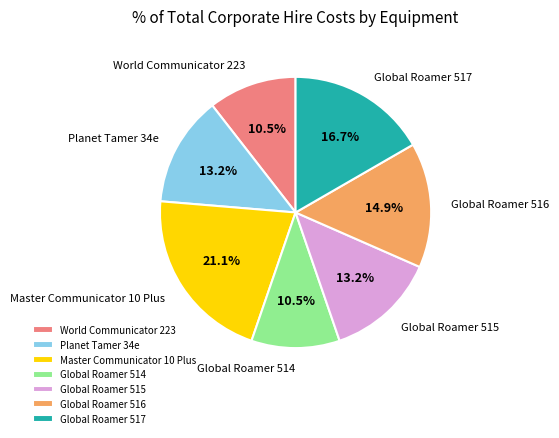

How many slices are in this pie chart?

7